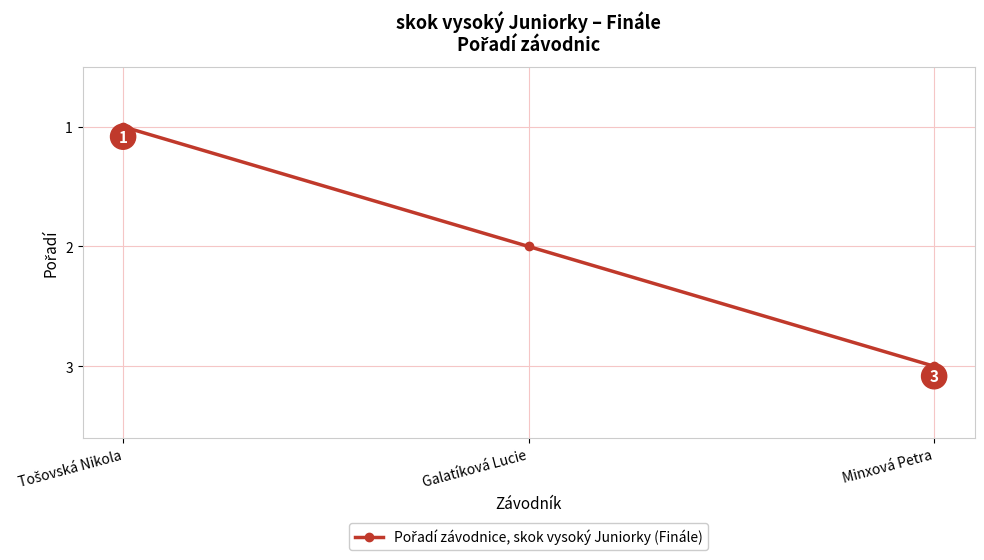

Reading right to left, what are all the values shown in this chart?

3	2	1